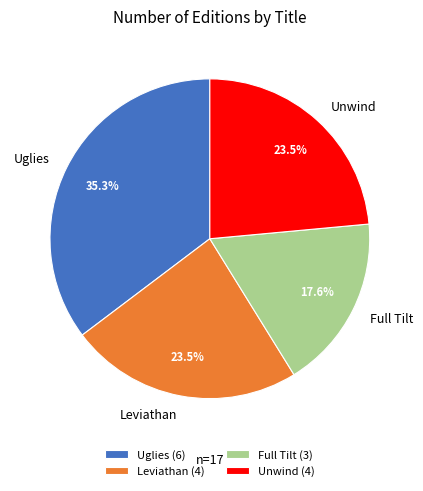

To the nearest percent, what is the average slice percentage?

25%